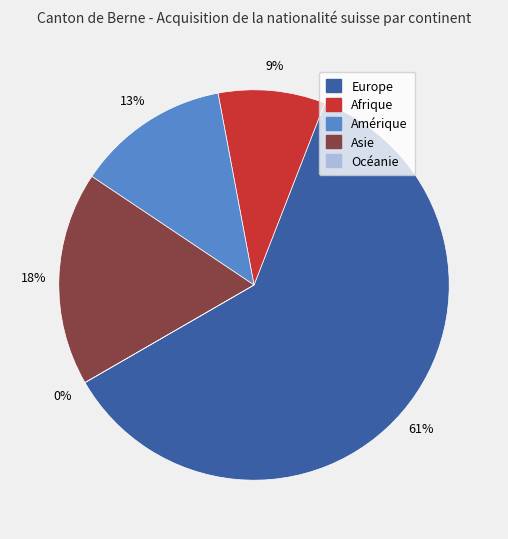

To the nearest percent, what is the difference between the Amérique and Océanie slice percentages?

13%